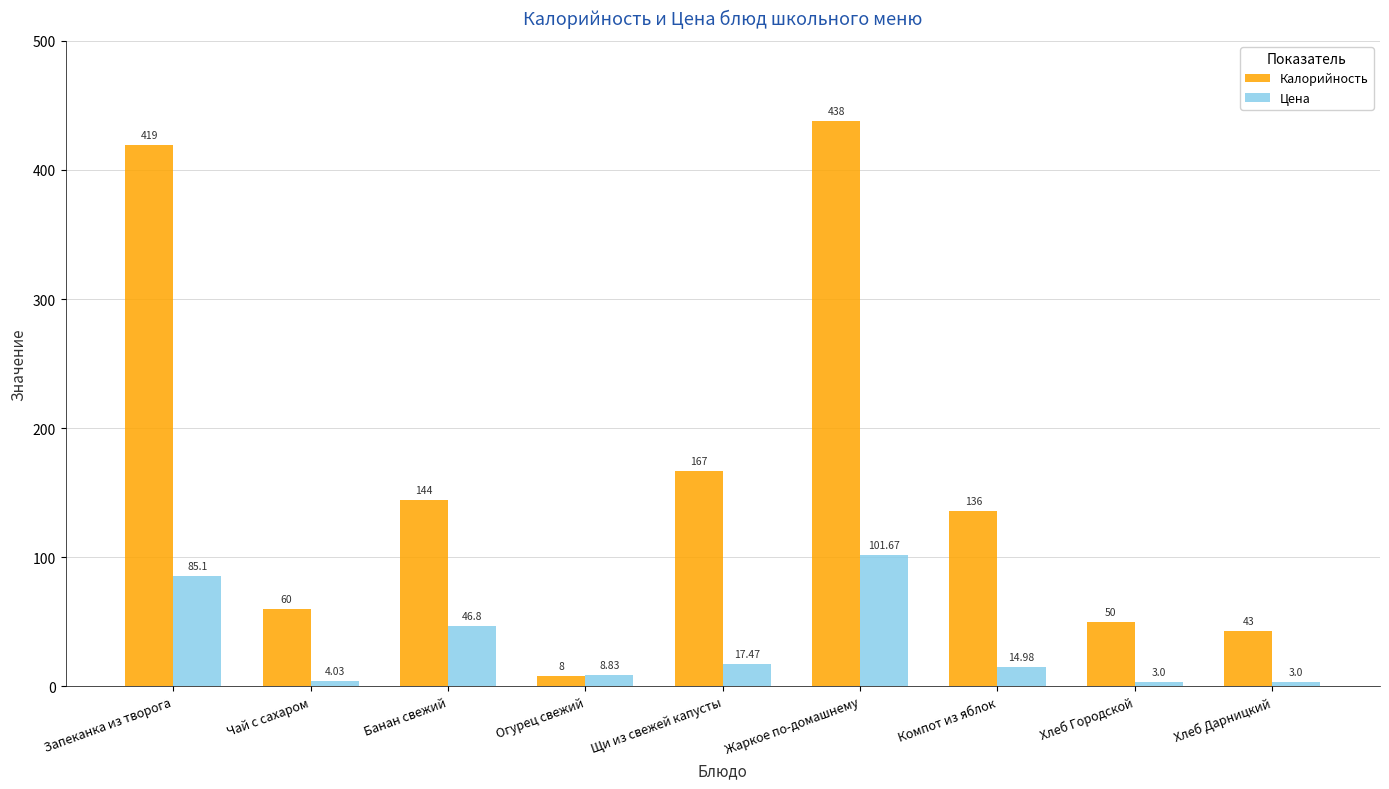

How many groups of bars are there?

9